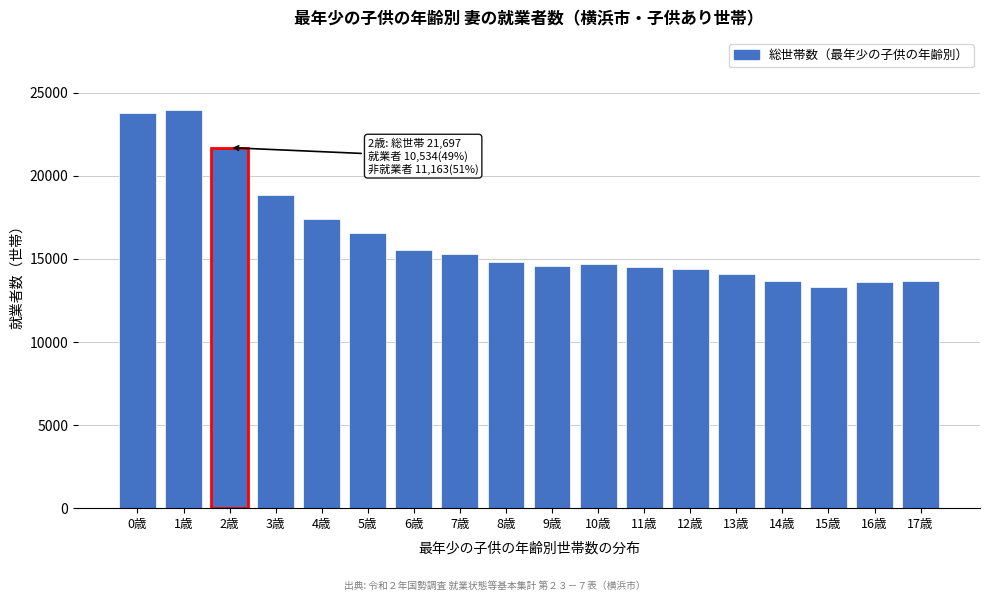

What value does the data have at 4歳, to the nearest 100?

17400